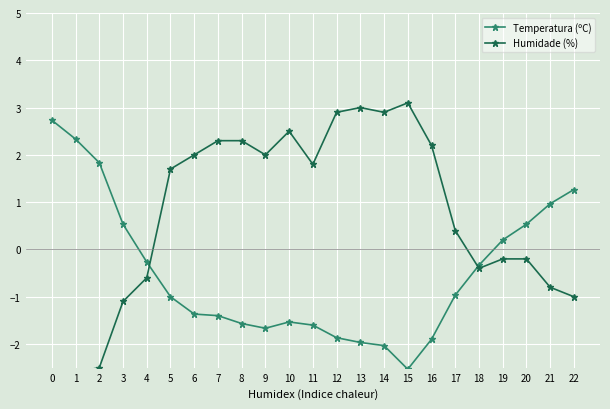

Is it true that Humidade (%) equals 2.0 at 9?

True